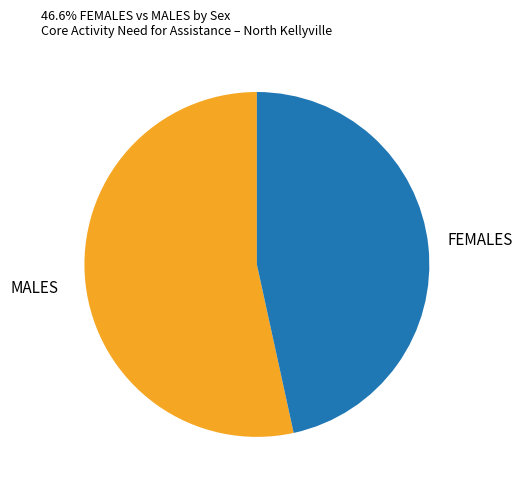

Which category has the smallest portion of the pie?

FEMALES